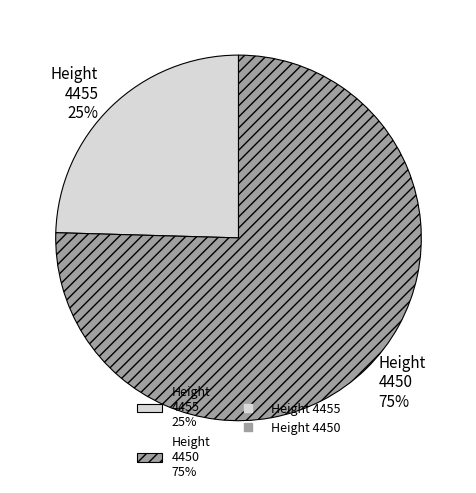

True or false: Height 4450 75% accounts for 75% of the total.

True